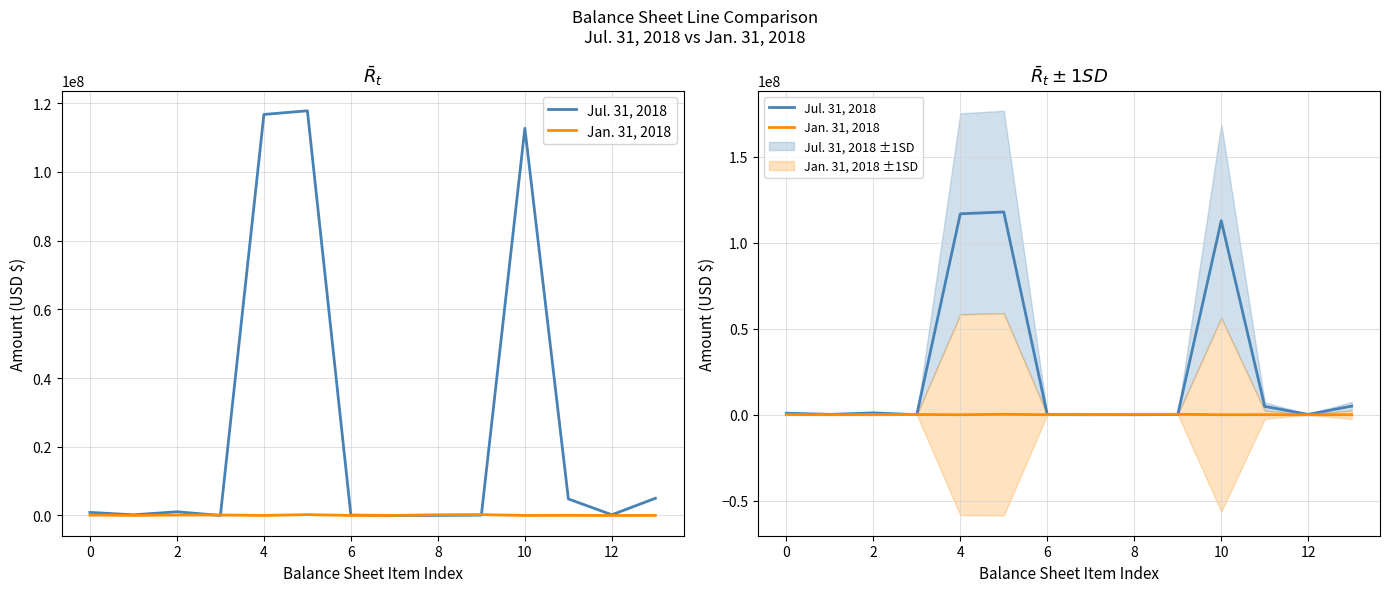

At which category does Jan. 31, 2018 reach its first local peak?

4